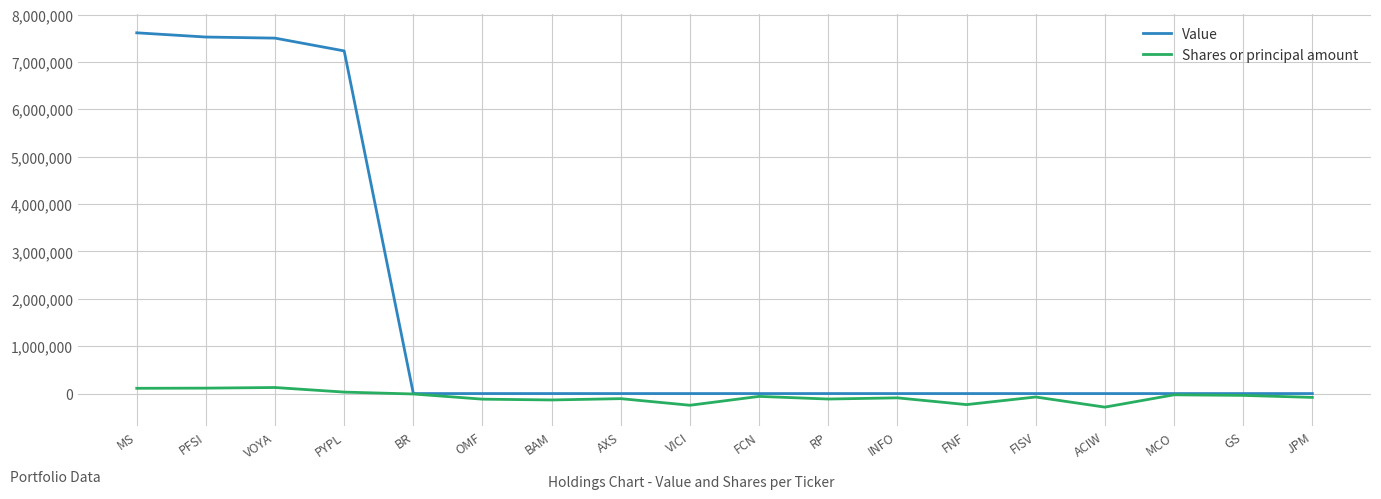

What is the highest value of the Shares or principal amount series?

127565